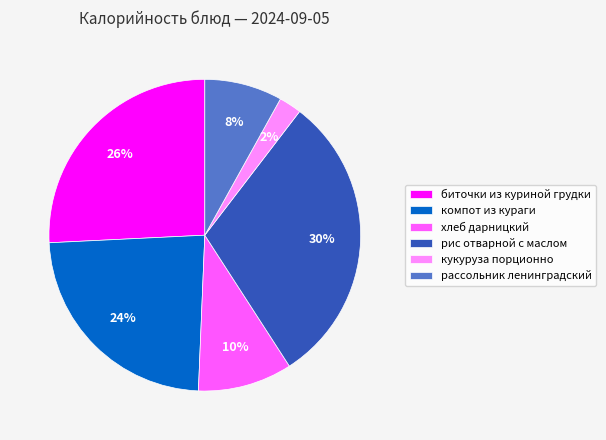

Is there a majority slice in this chart?

No